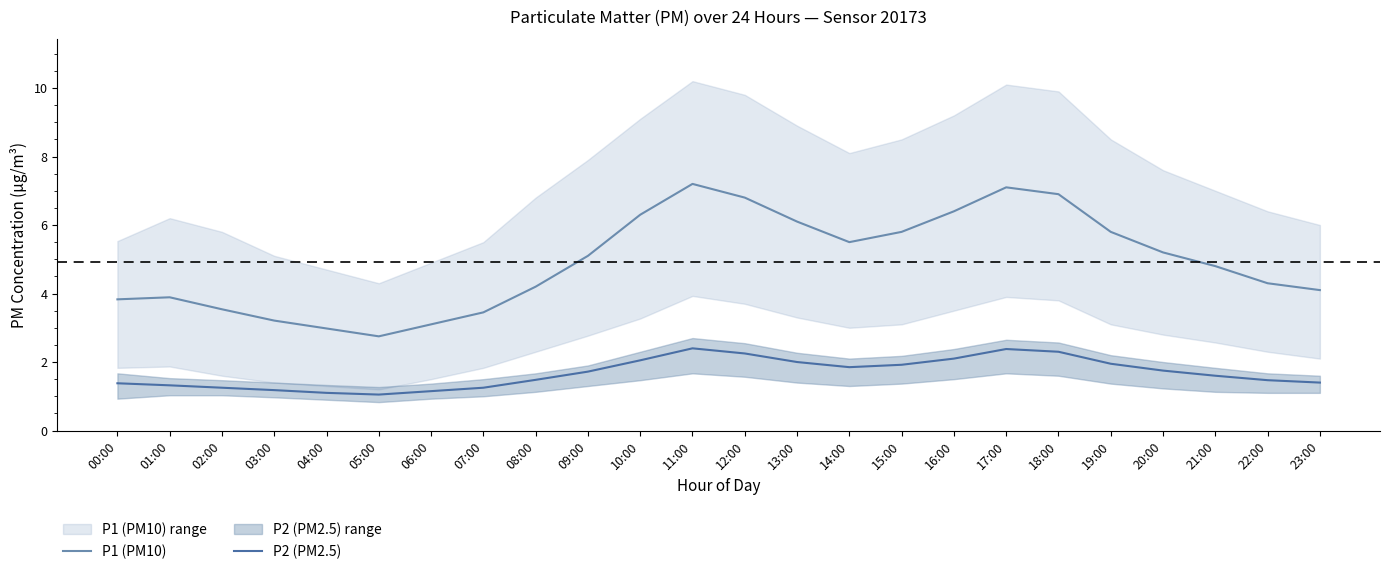

What position from the right is 01:00?

23